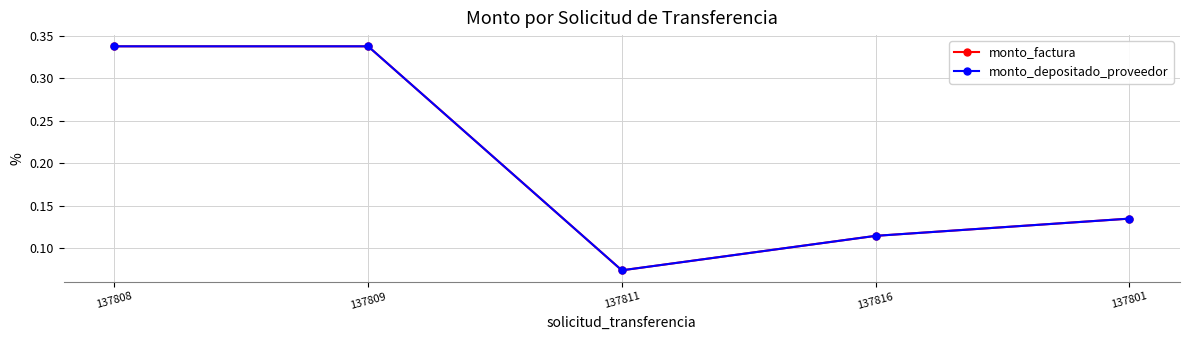

What is the label of the 1st point from the right?

137801